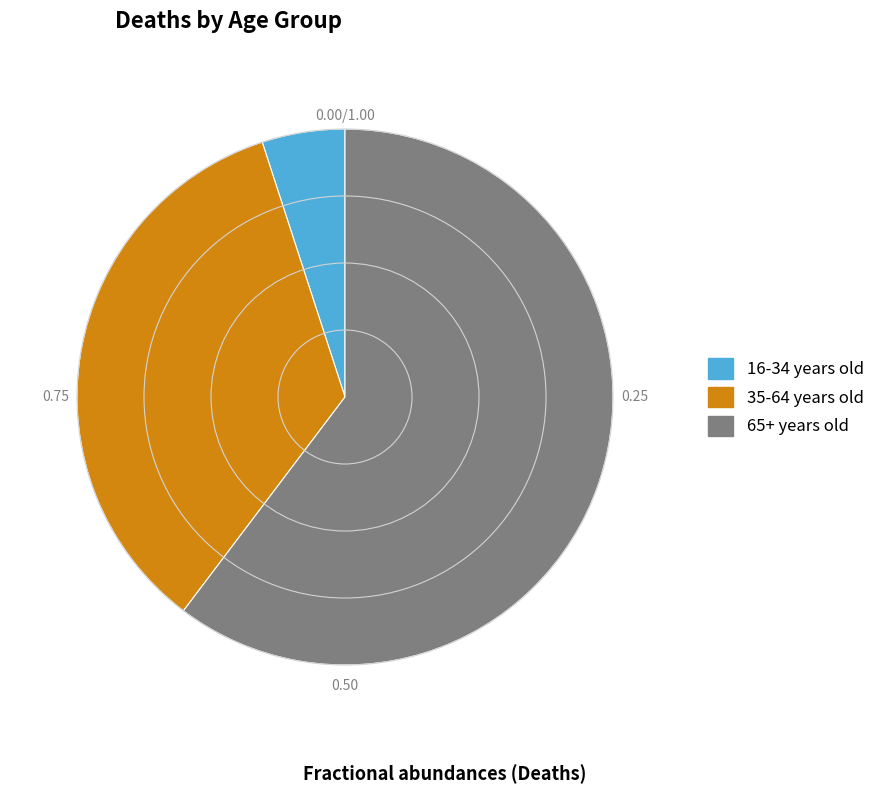

Which has a higher value, 65+ years old or 35-64 years old?

65+ years old